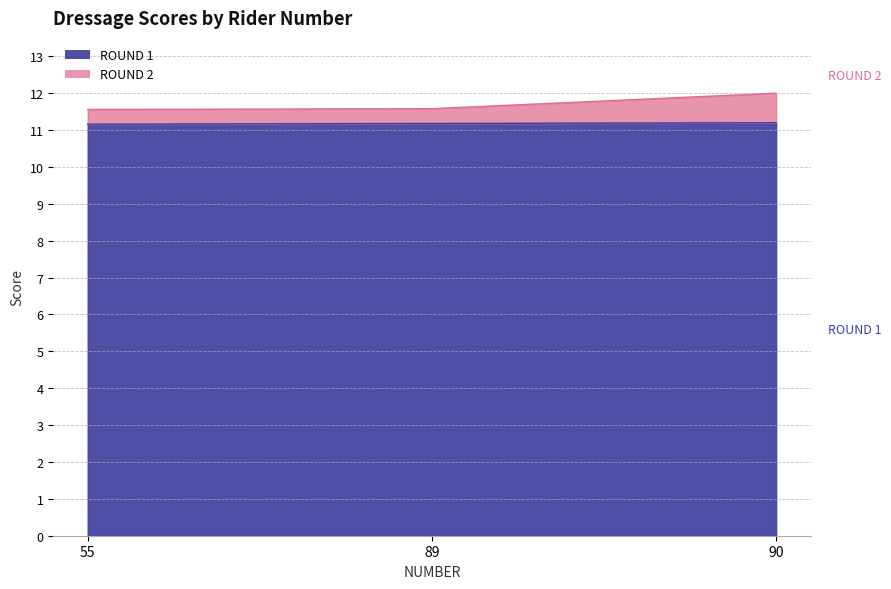

What is the spread (max minus min) of values at 89?

0.4